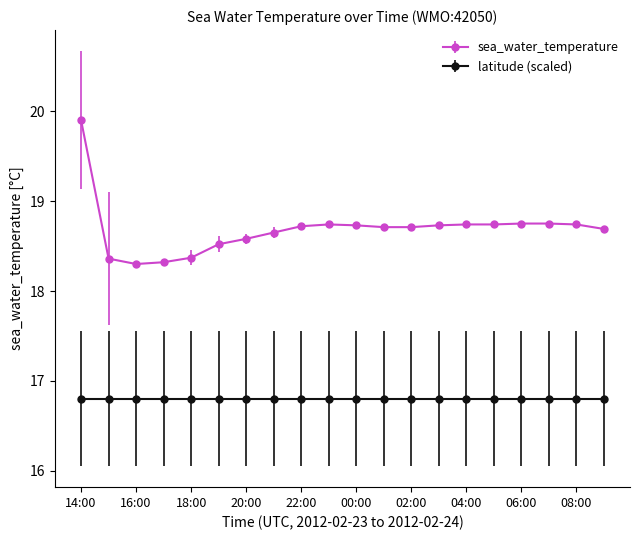

How many sea_water_temperature values are between 18 and 19?

19